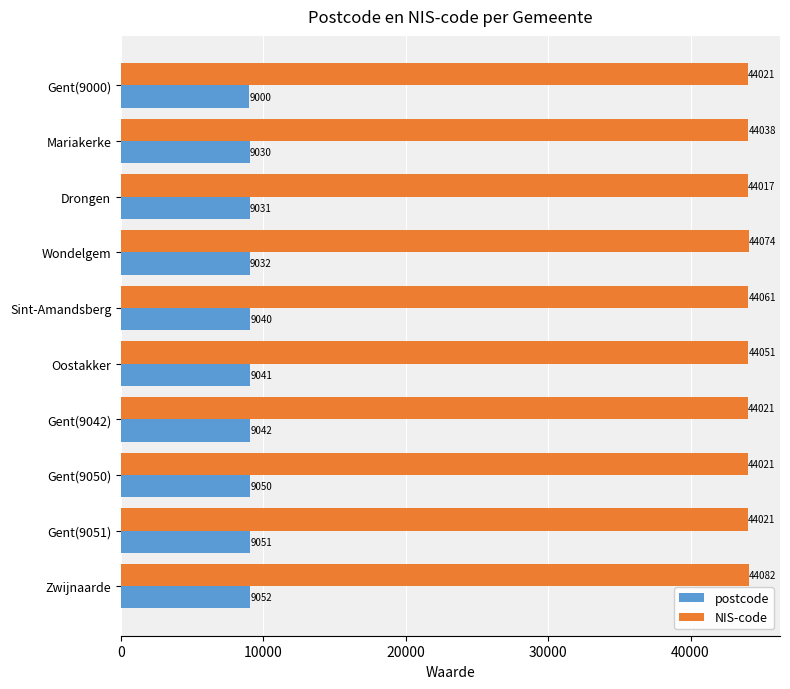

Where is postcode nearest to the value 9026?

Mariakerke